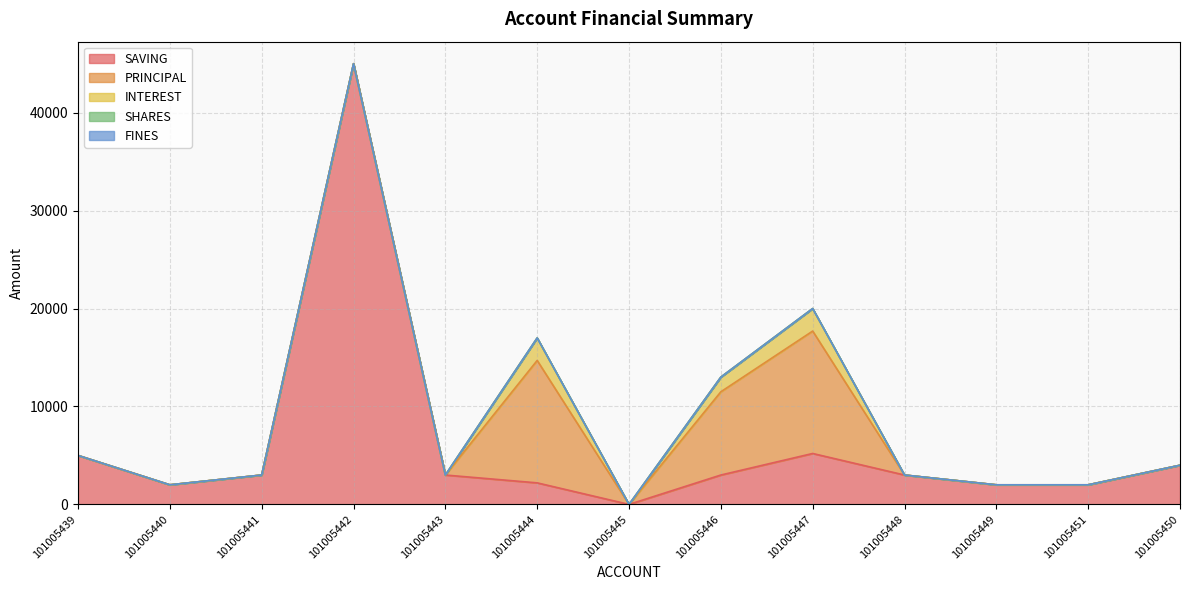

List the labels in order of SHARES value, largest first.

101005439, 101005440, 101005441, 101005442, 101005443, 101005444, 101005445, 101005446, 101005447, 101005448, 101005449, 101005451, 101005450